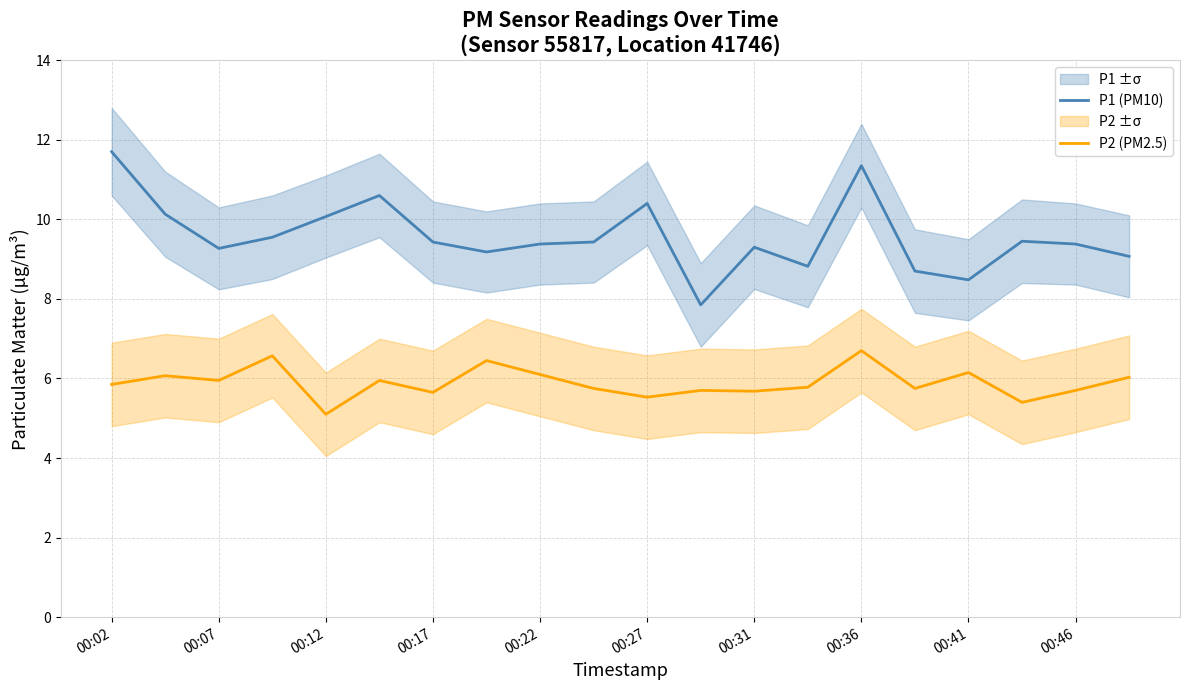

Is this an area chart (filled region under the line)?

No